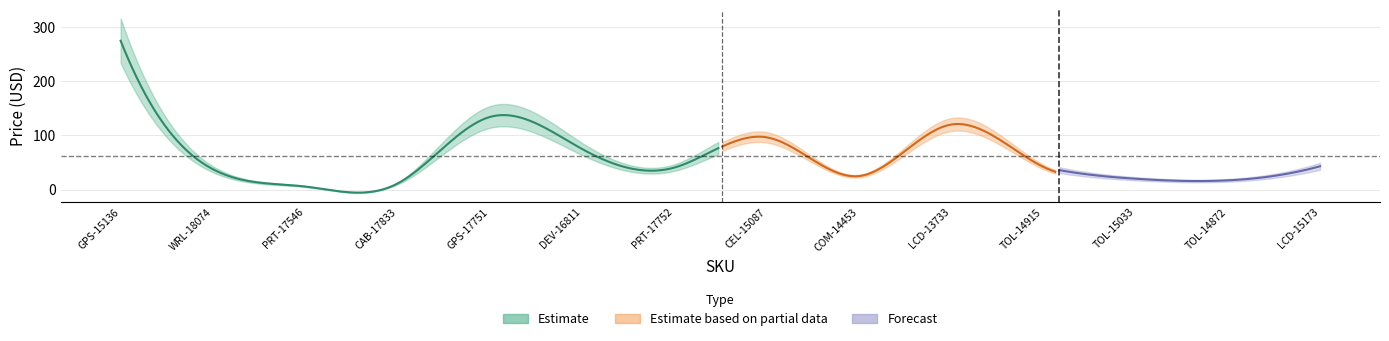

At which label is Total Value closest to 140?

GPS-17751